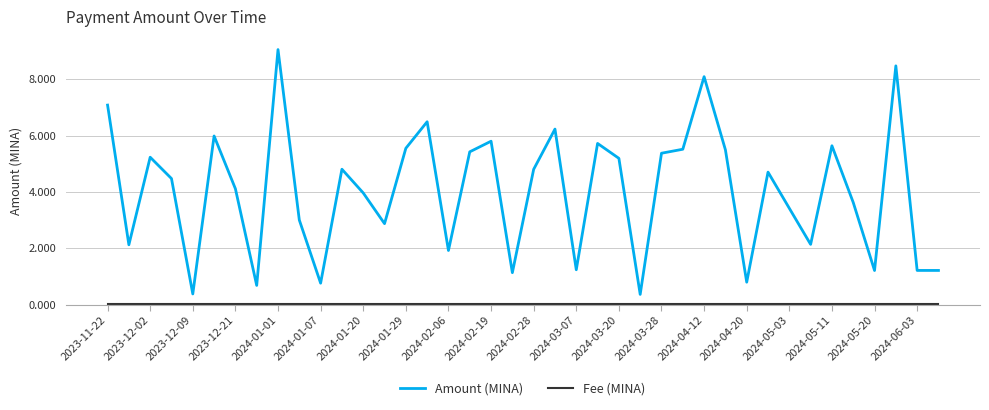

Count the number of categories in the chart.

40